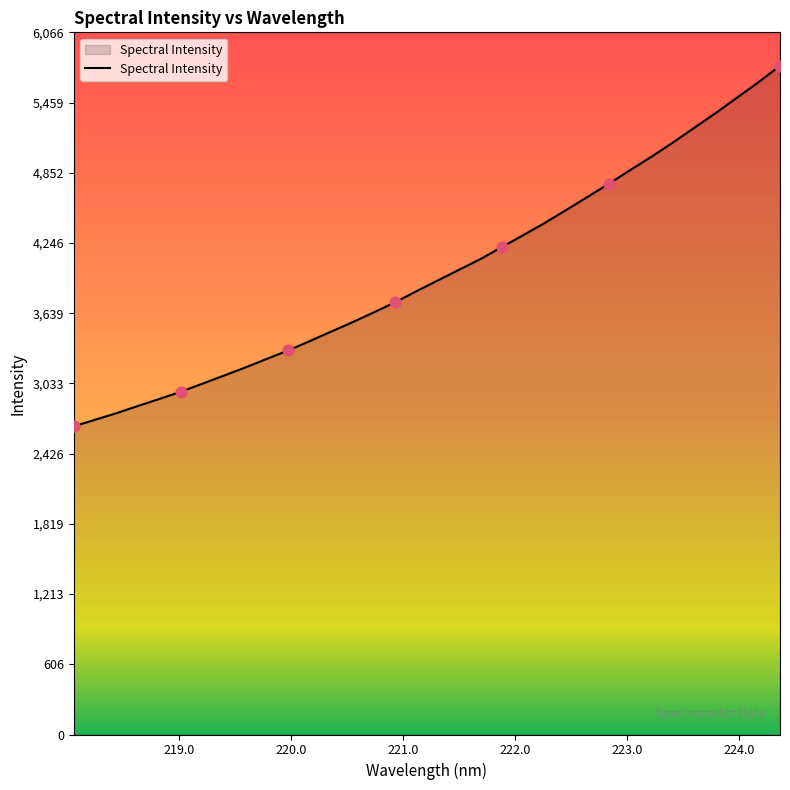

What is the greatest value displayed?

5777.3